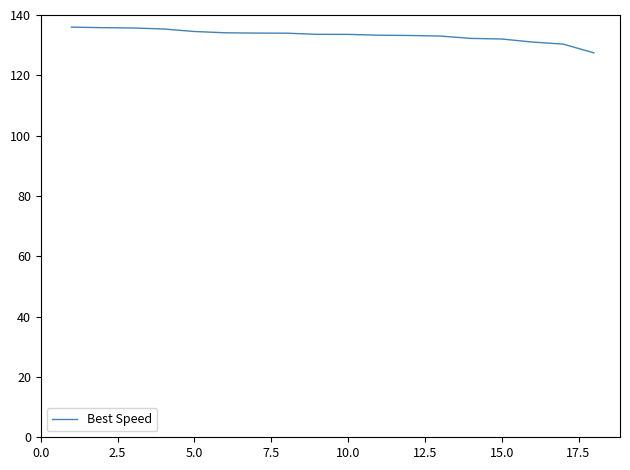

What is the difference between the maximum and minimum values?

8.5